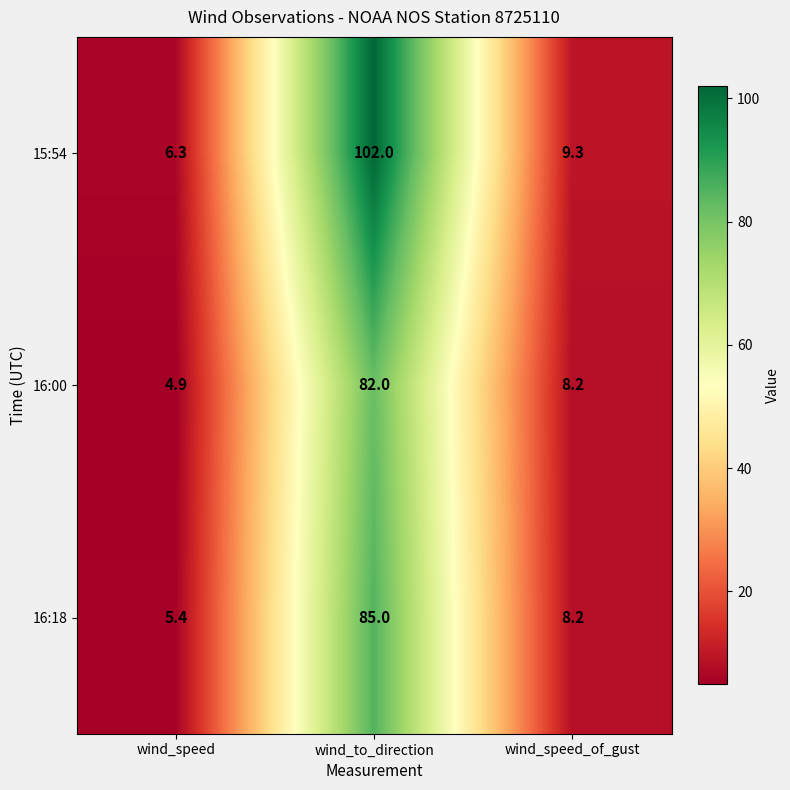

Between wind_speed and wind_to_direction, which series saw the biggest shift?

15:54